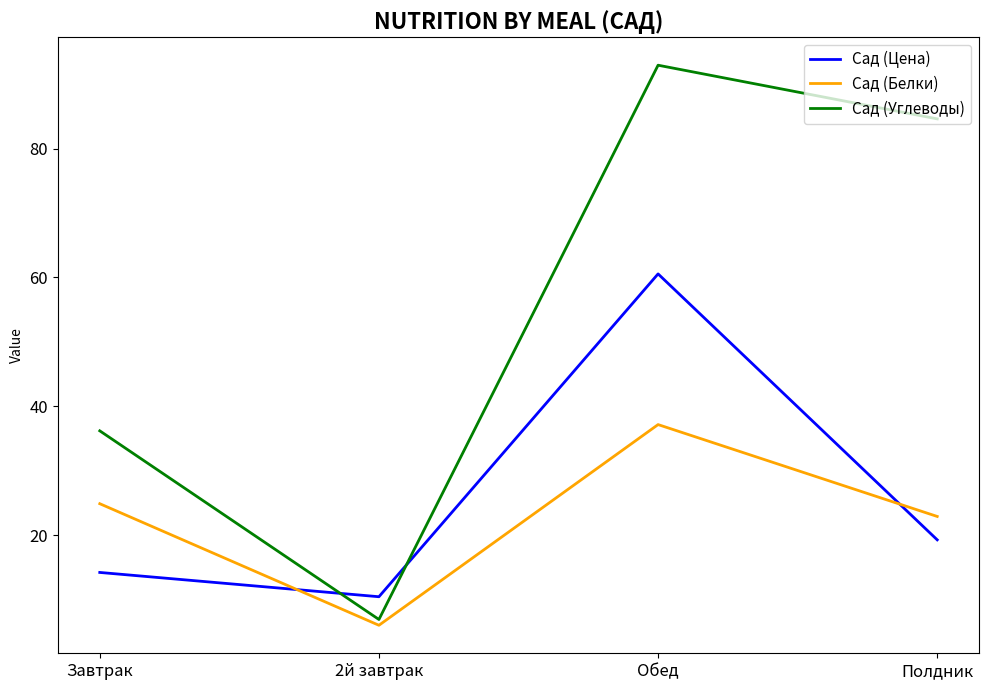

Between Обед and Полдник, which series saw the biggest shift?

Сад (Цена)